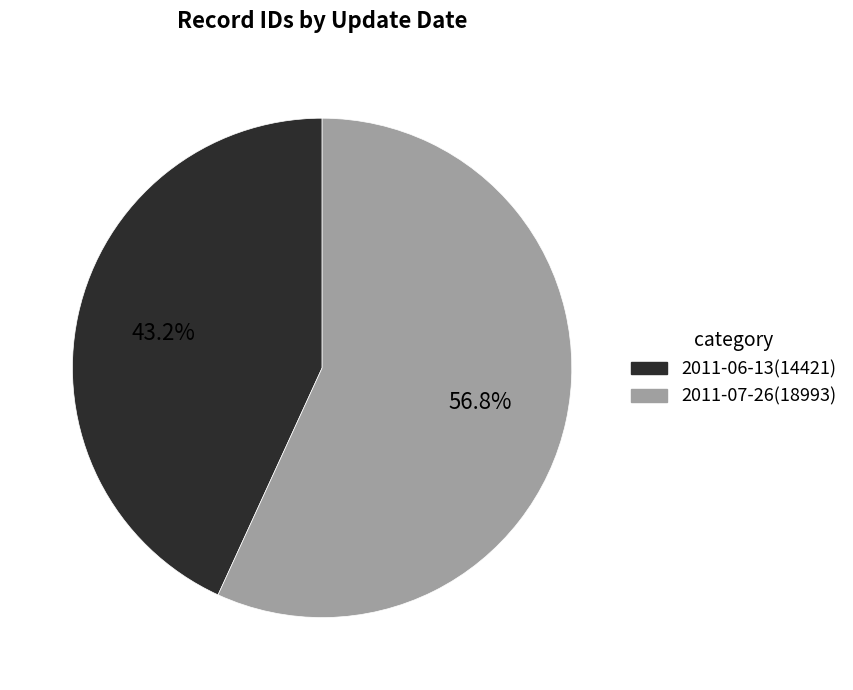

What percentage is the 2011-06-13 slice, to the nearest percent?

43%